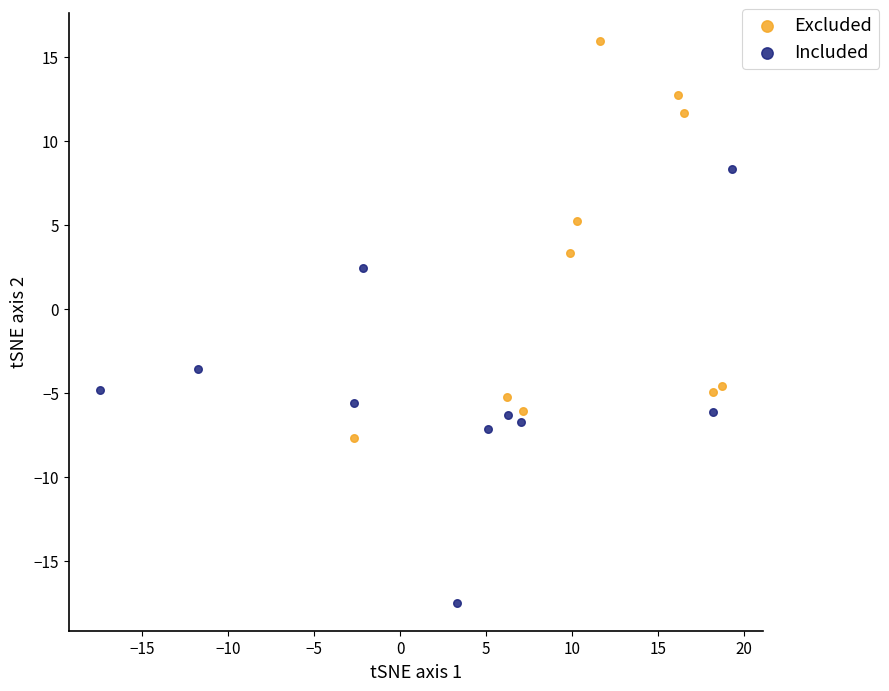

Which series contains the highest Y value?

Excluded